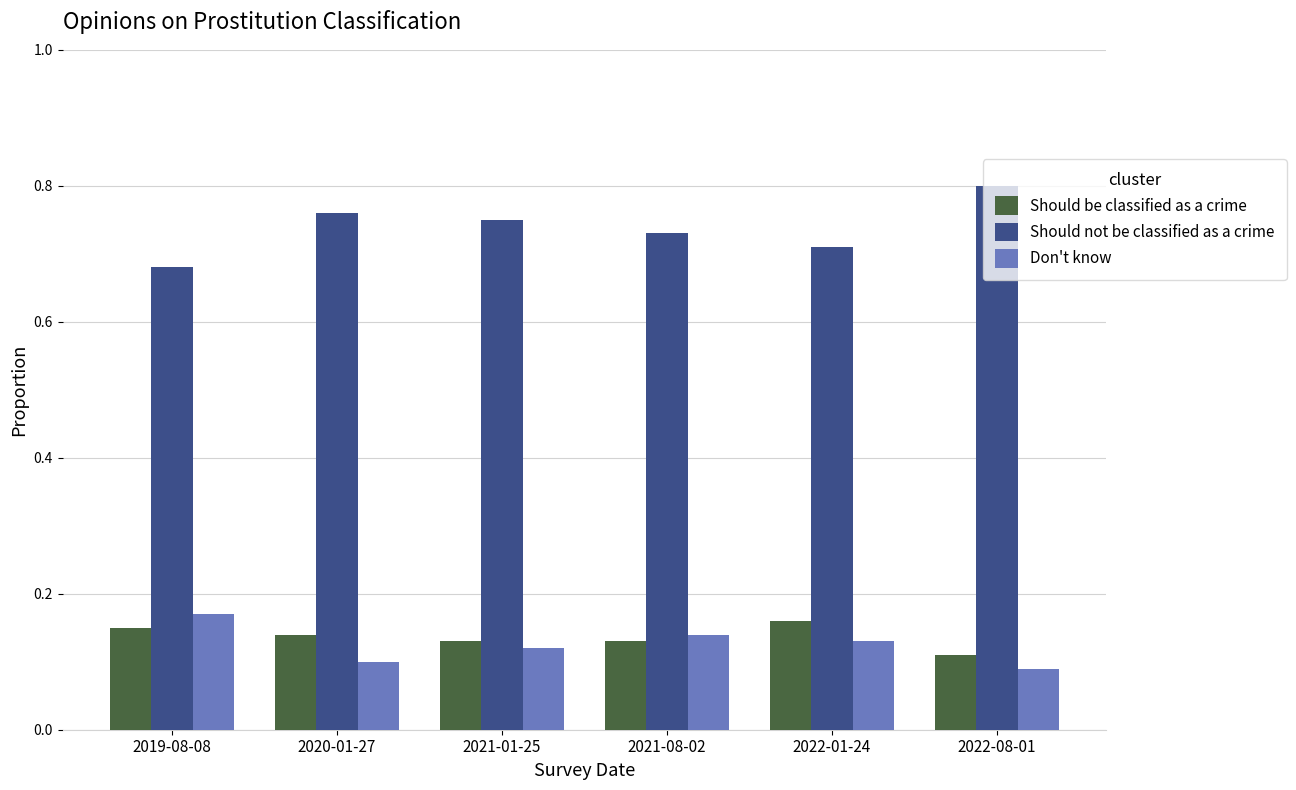

Which category has the lowest value in the Should be classified as a crime series?

2022-08-01